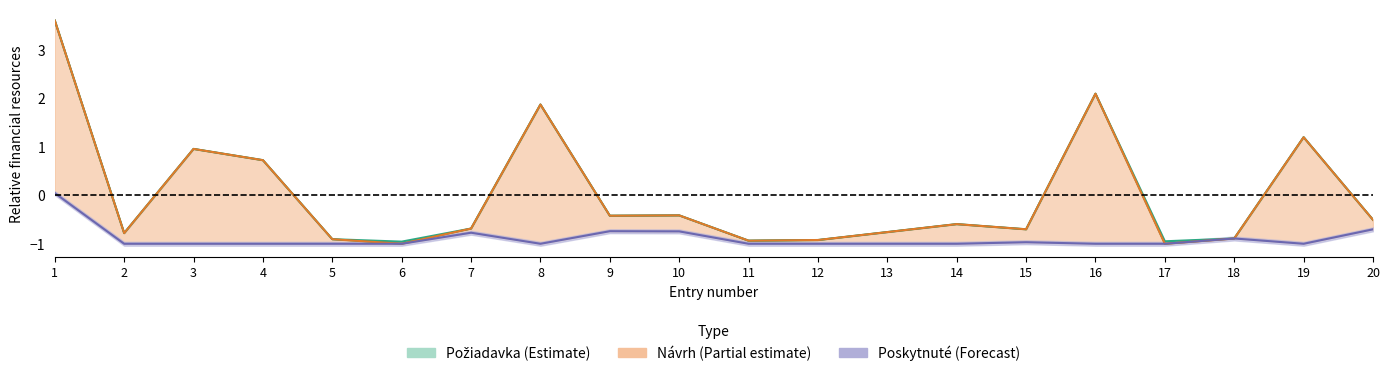

The Poskytnuté series shows -1.0 at 6. True or false?

True